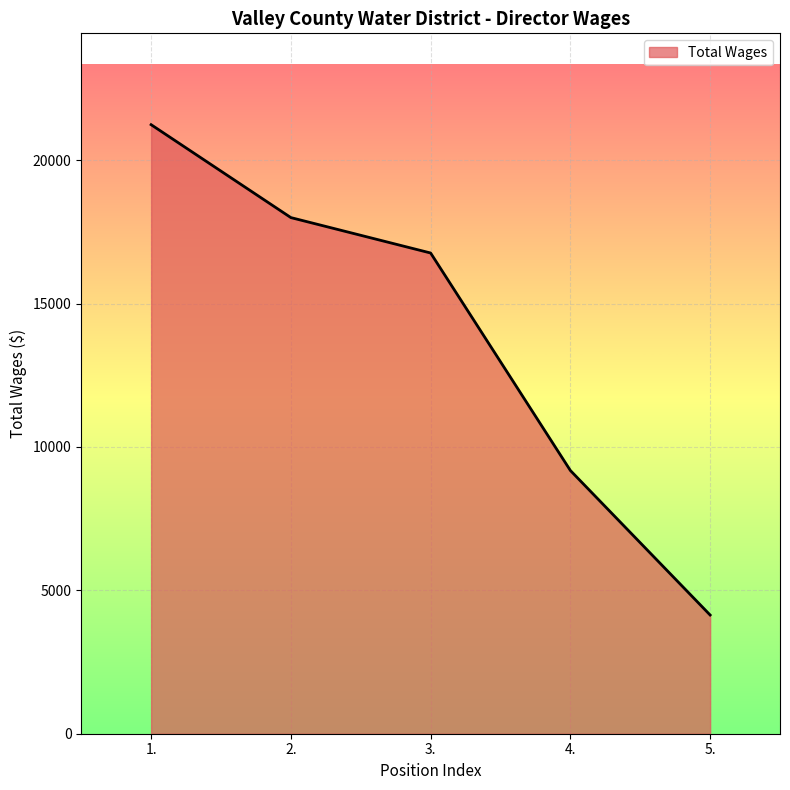

Rank the categories by value from lowest to highest.

5., 4., 3., 2., 1.